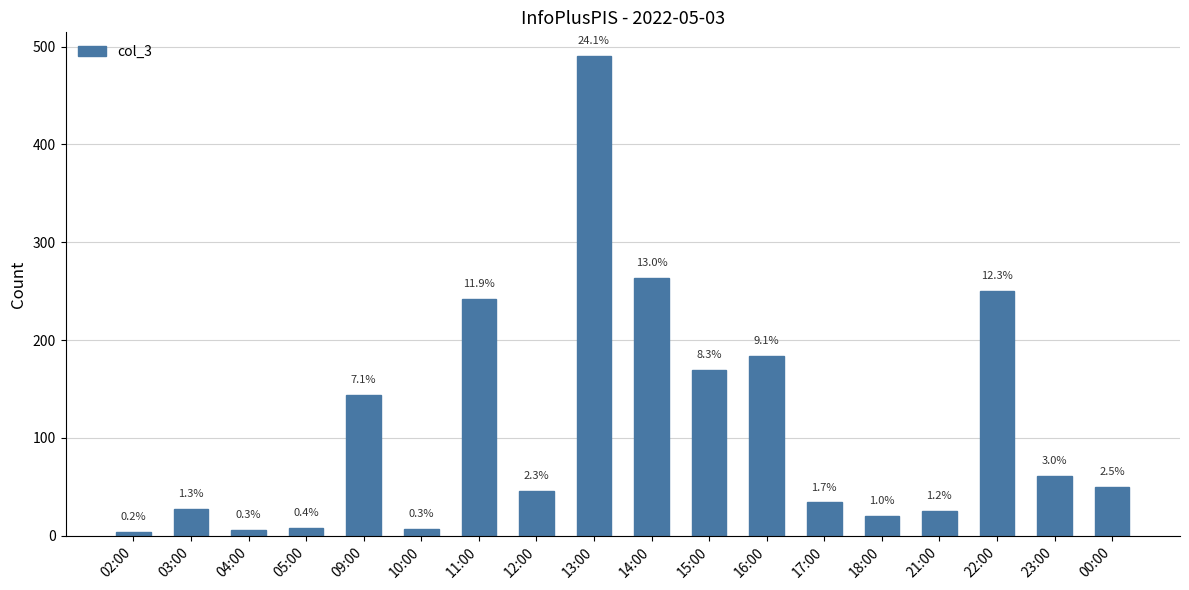

How many bars are there in total?

18